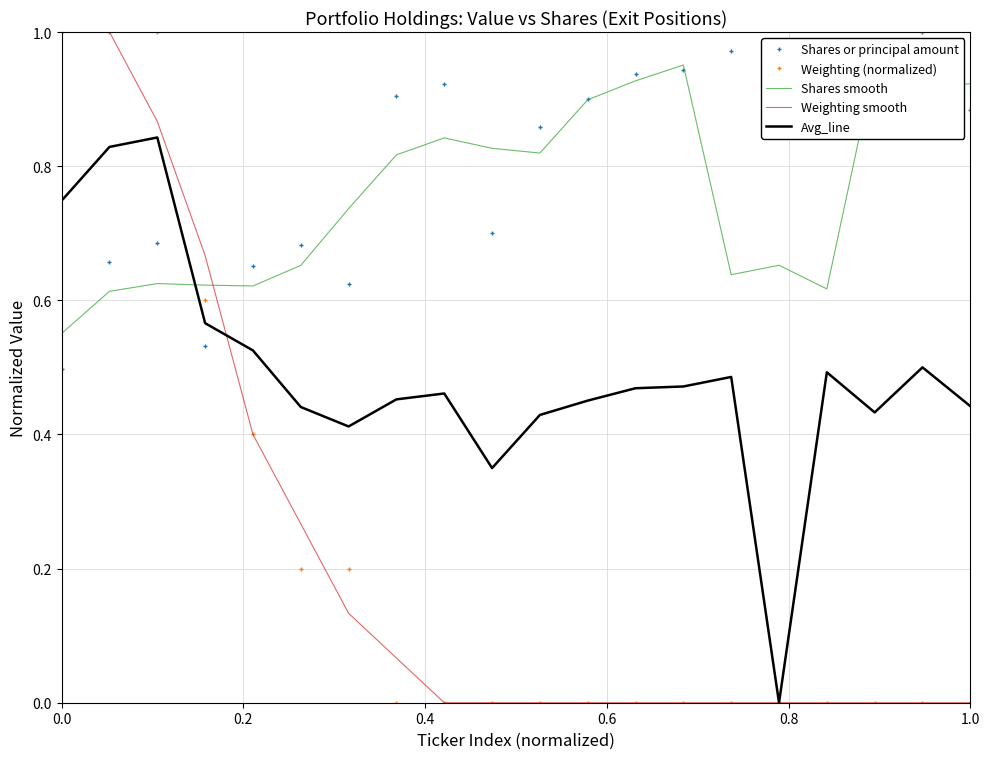

At how many categories does at least one series exceed 0?

20